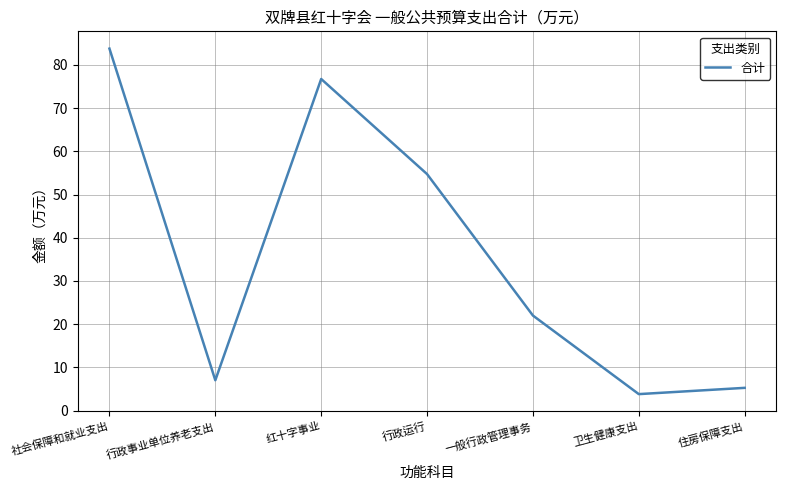

Where is the first local minimum?

行政事业单位养老支出